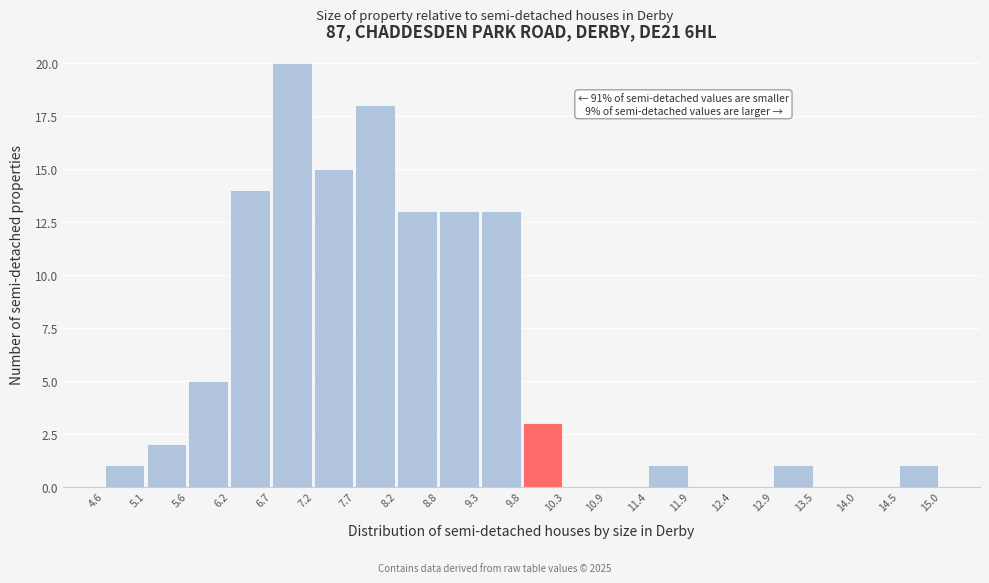

Over which range of the x-axis is the bar tallest?

6.7 to 7.2